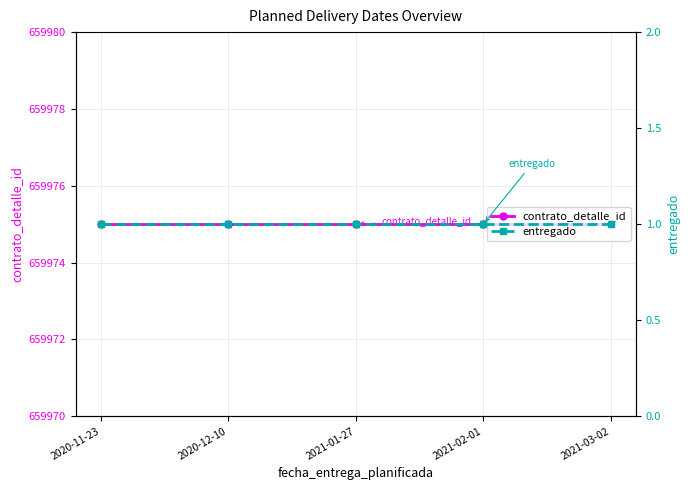

What are all the series names shown in the legend?

contrato_detalle_id, entregado